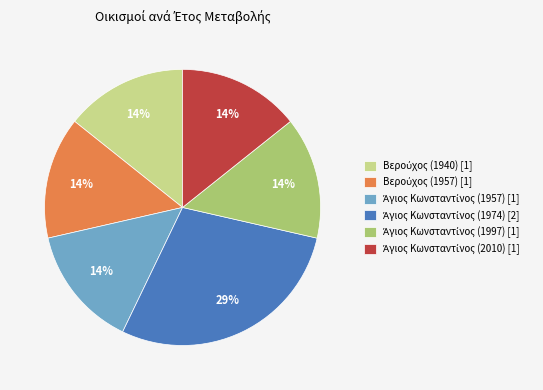

Is there any slice that represents more than half of the pie?

No